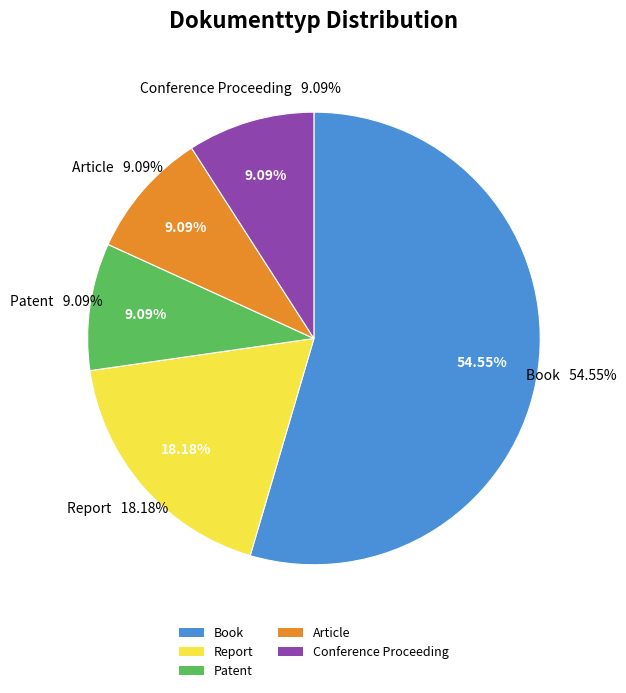

Which slice represents more than half of the pie?

Book